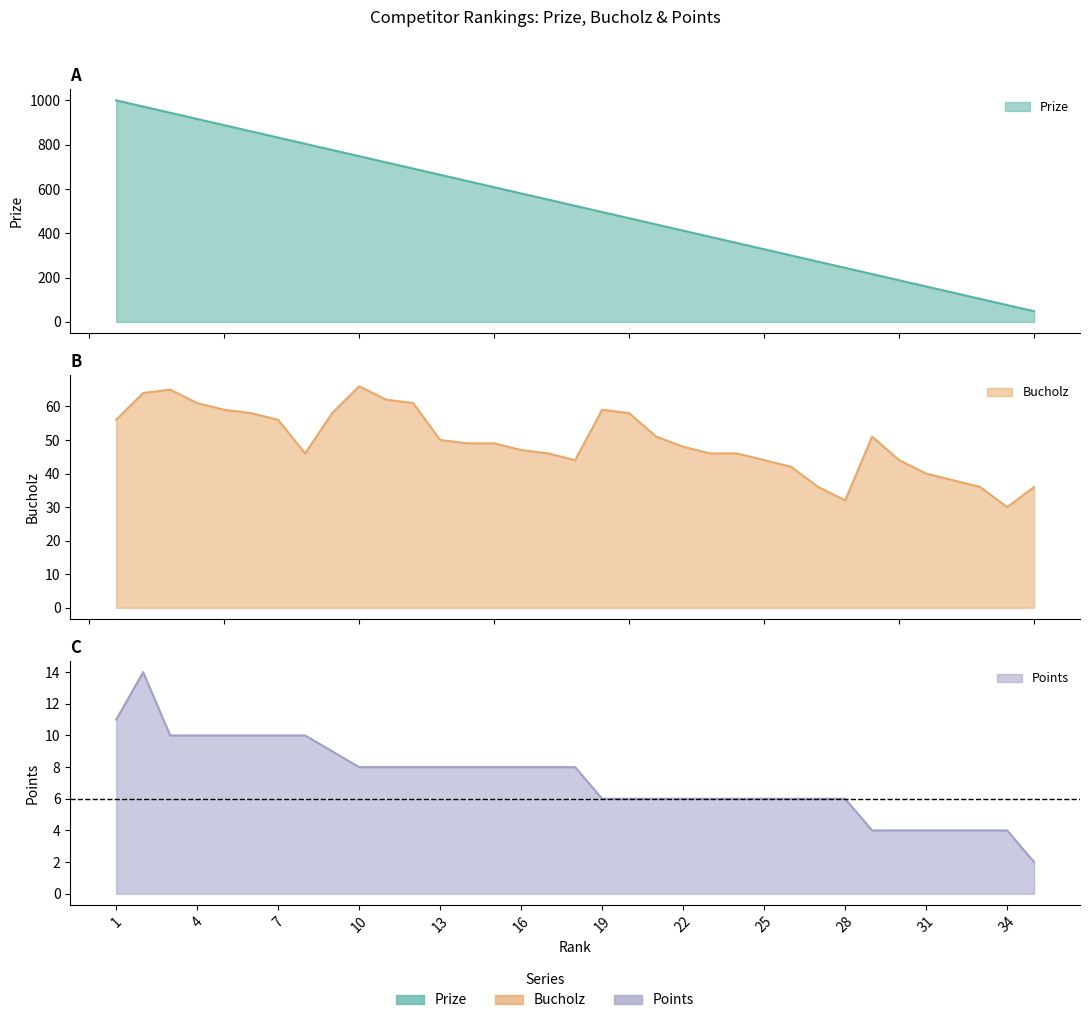

What is the difference between the Prize values at 29 and 18?

308